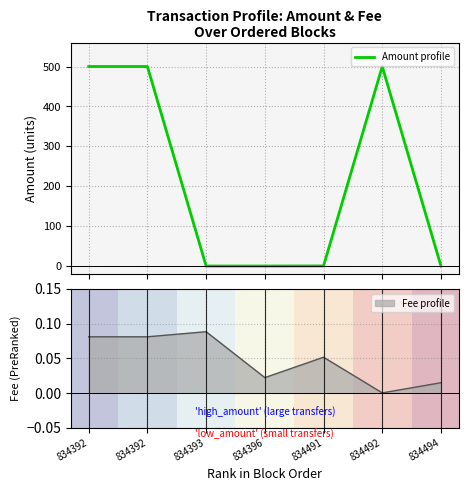

Rank the categories by value from highest to lowest.

834392, 834392, 834492, 834491, 834393, 834396, 834494